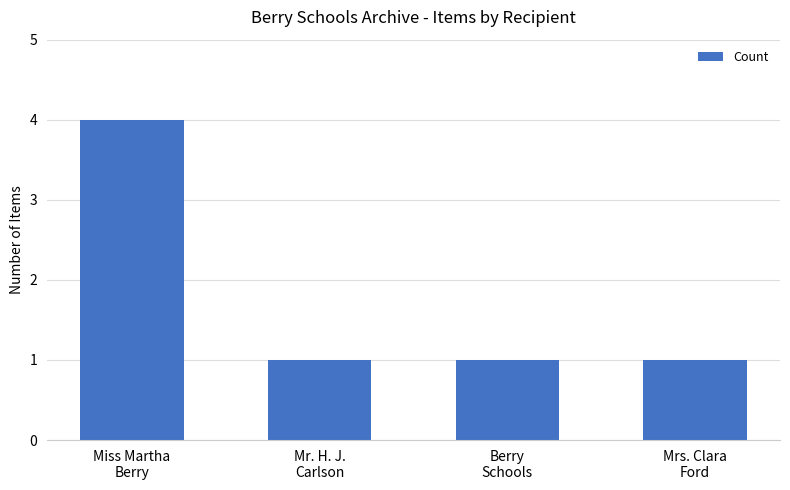

What is the change in value from Miss Martha
Berry to Berry
Schools?

-3